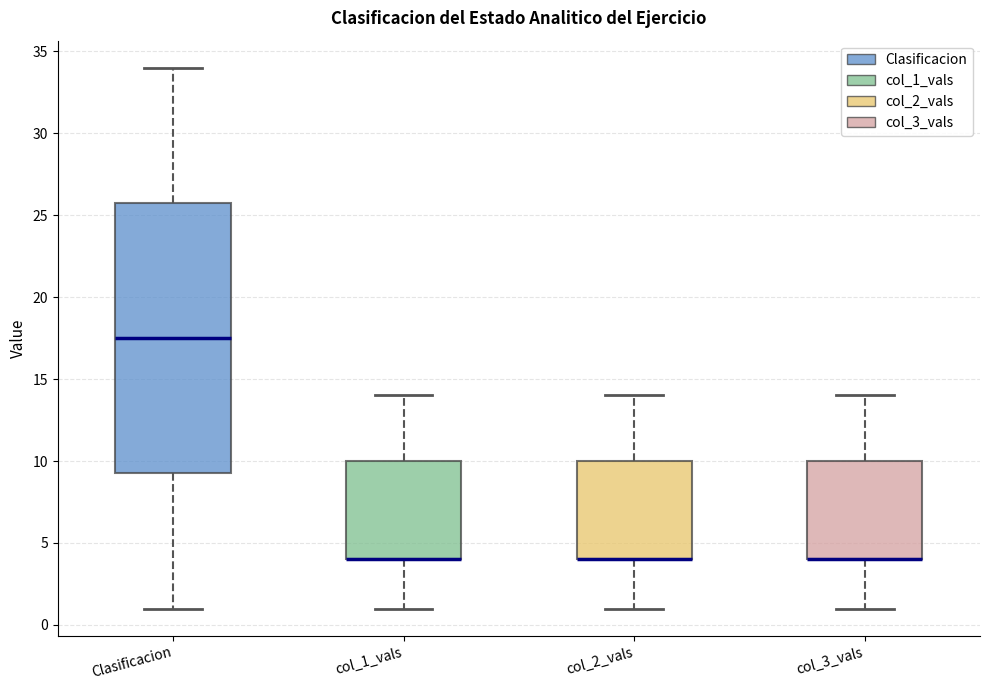

Reading left to right, read every box against the y-axis: the position of its median line, the range the box covers, and the ends of its whiskers. The values are not printed on the chart, so give them approximately, as read against the axis.

Clasificacion: median 17.5, box 9.5 to 26.0, whiskers 1.0 to 34.0
col_1_vals: median 4.0 (drawn on the box's lower edge), box 4.0 to 10.0, whiskers 1.0 to 14.0
col_2_vals: median 4.0 (drawn on the box's lower edge), box 4.0 to 10.0, whiskers 1.0 to 14.0
col_3_vals: median 4.0 (drawn on the box's lower edge), box 4.0 to 10.0, whiskers 1.0 to 14.0